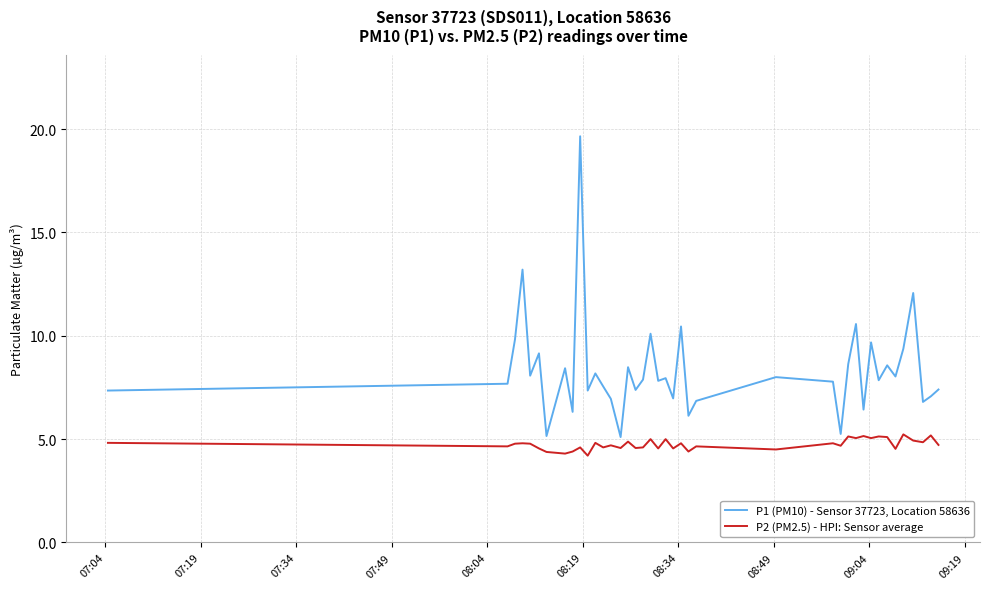

True or false: P1 (PM10) - Sensor 37723, Location 58636 and P2 (PM2.5) - HPI: Sensor average cross at least once.

False